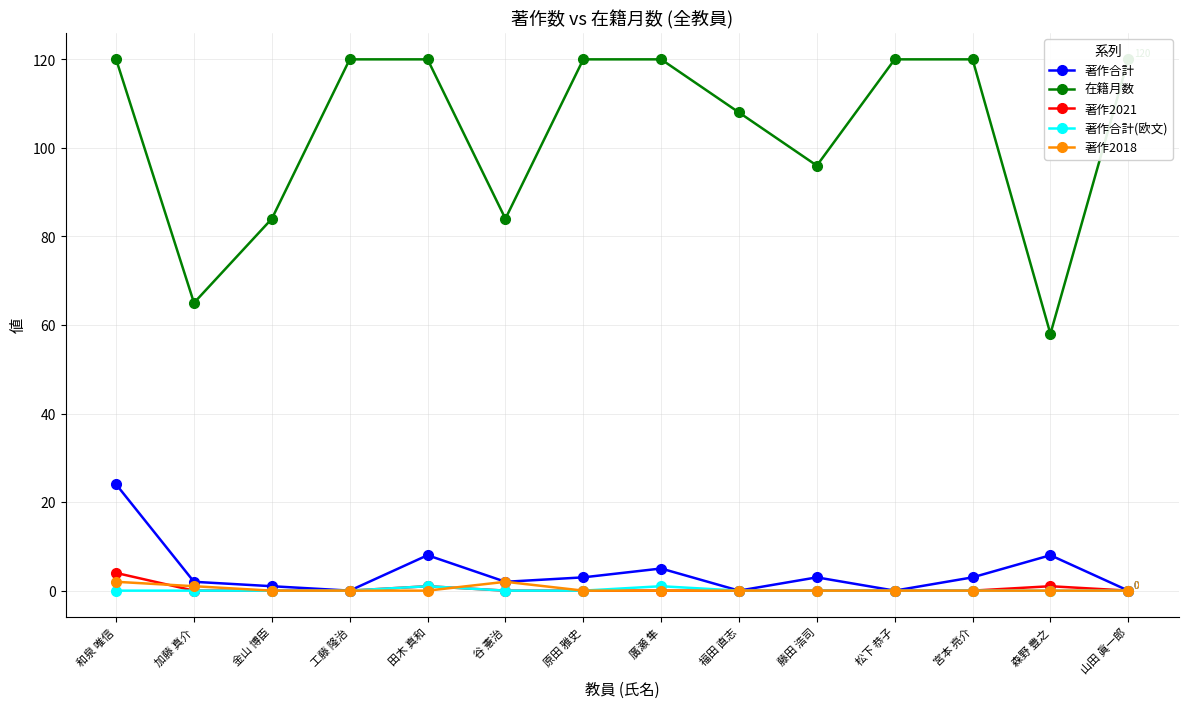

How many interior local peaks does the 著作2018 series have?

1